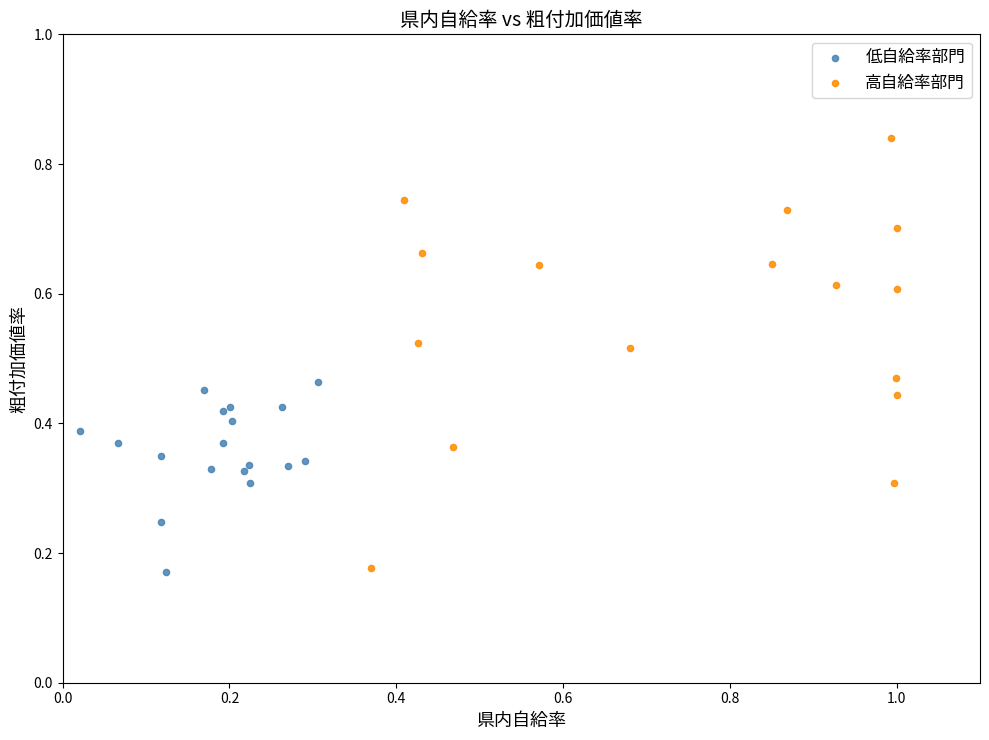

Which series reaches the maximum Y coordinate?

高自給率部門